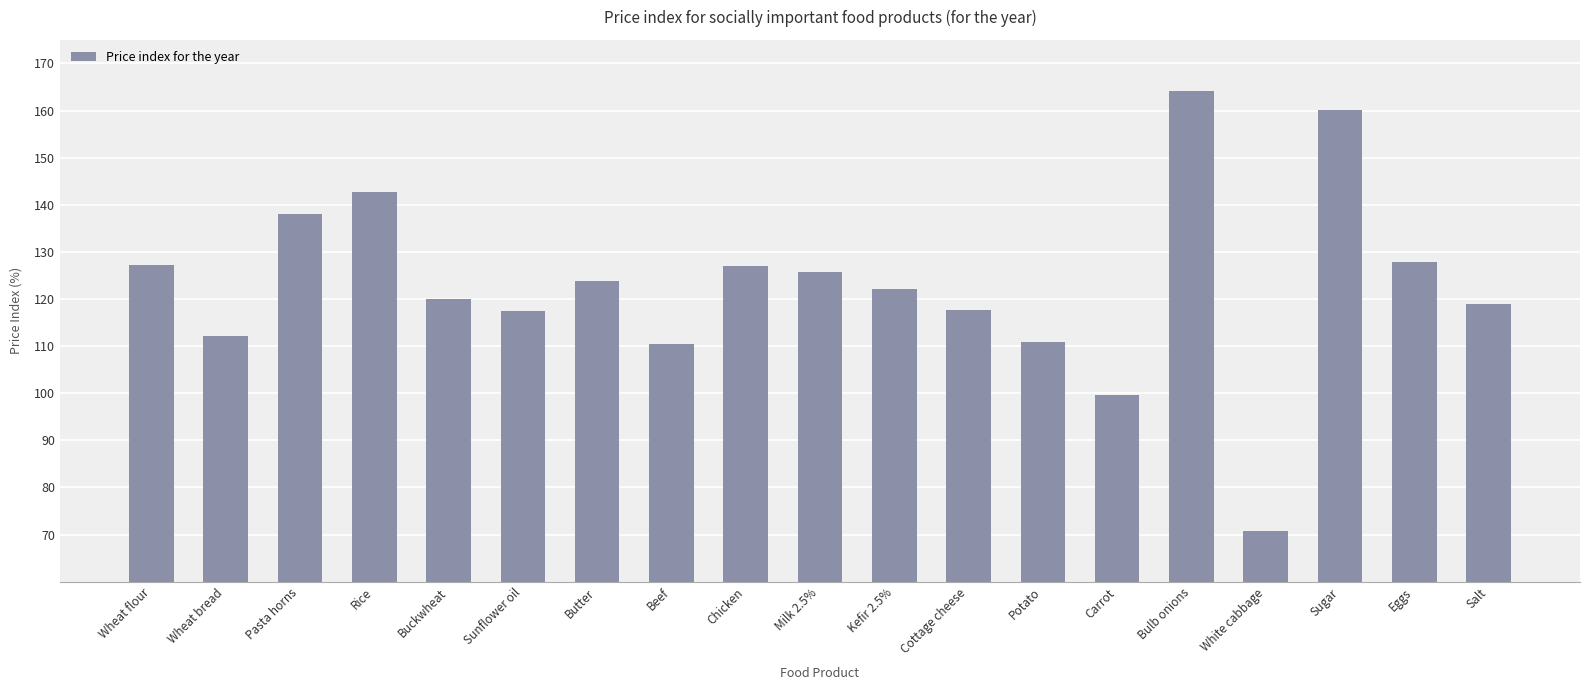

What is the change in value from Wheat bread to Butter?

+11.7